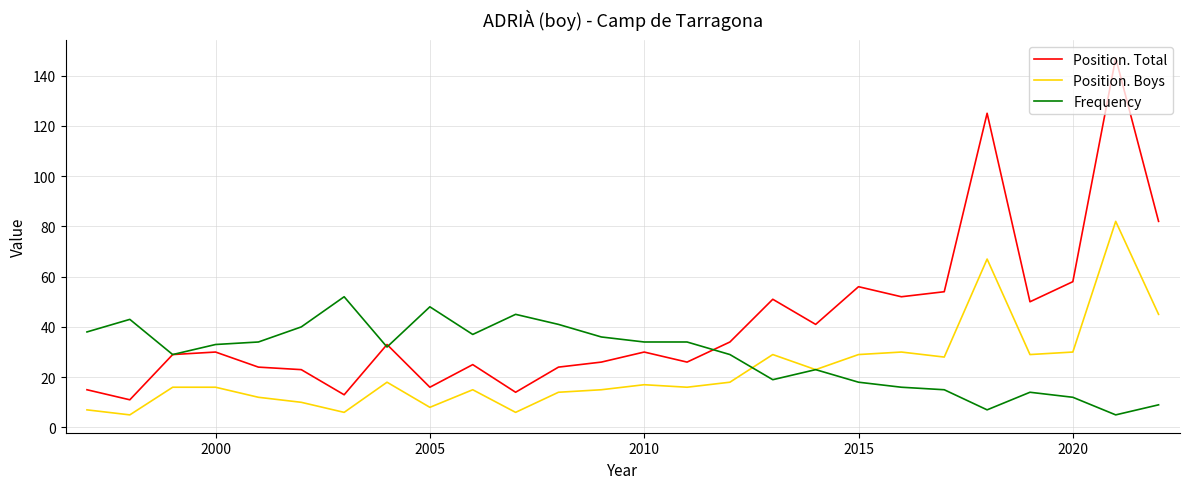

True or false: Position. Total and Position. Boys intersect in this chart.

False